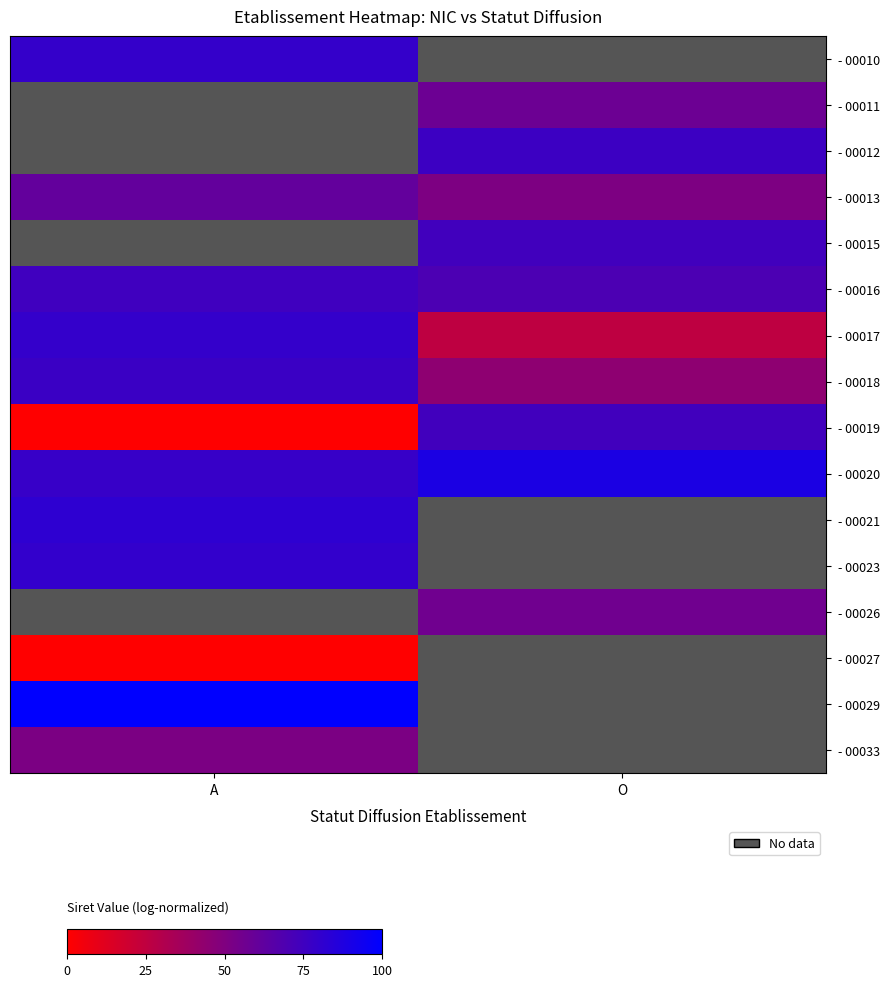

List the labels in order of - 00020 value, smallest first.

A, O